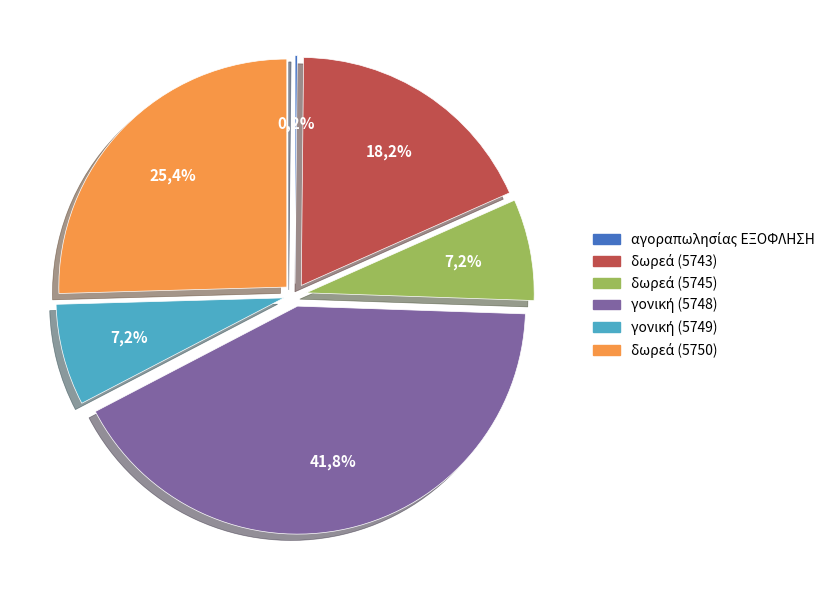

The γονική (5749) slice represents 1% of the pie. True or false?

False